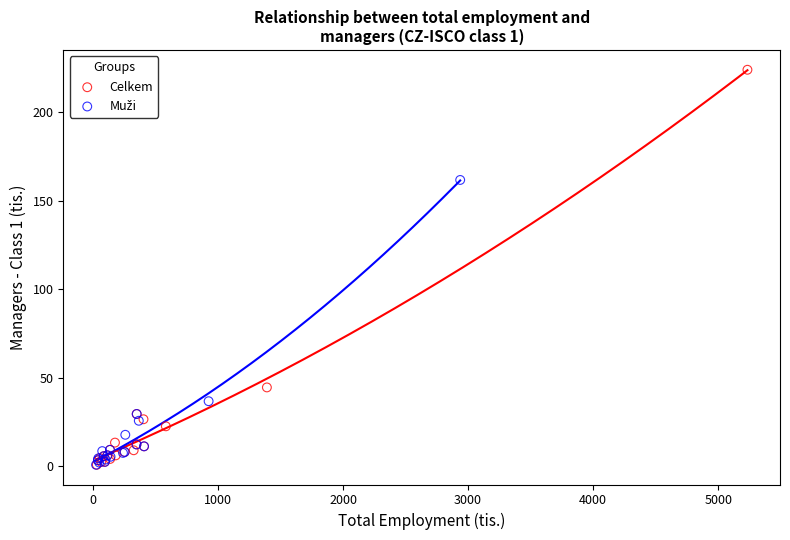

Which series reaches the maximum Y coordinate?

Celkem